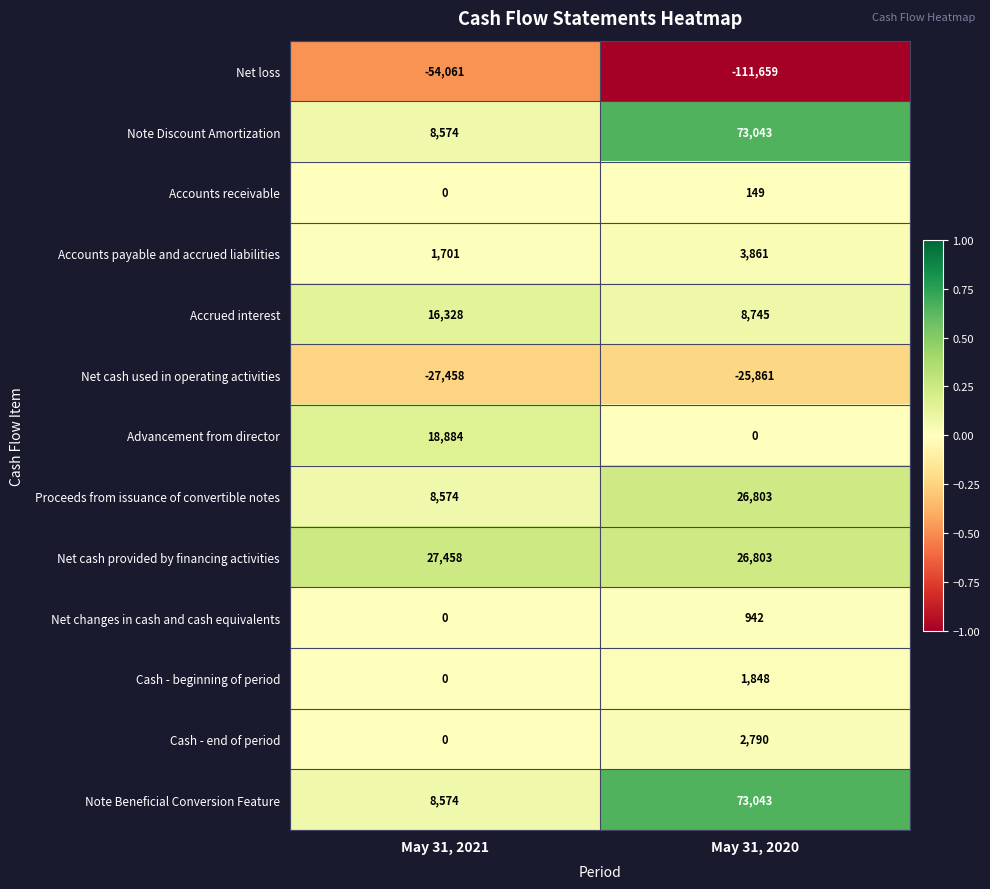

True or false: Net cash provided by financing activities has a value of 27458 at May 31, 2021.

True